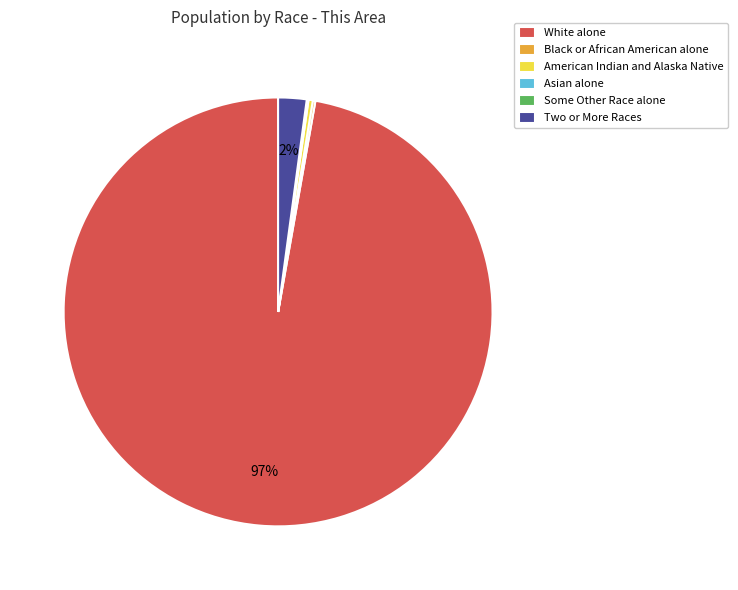

Between Two or More Races and American Indian and Alaska Native, which is larger?

Two or More Races